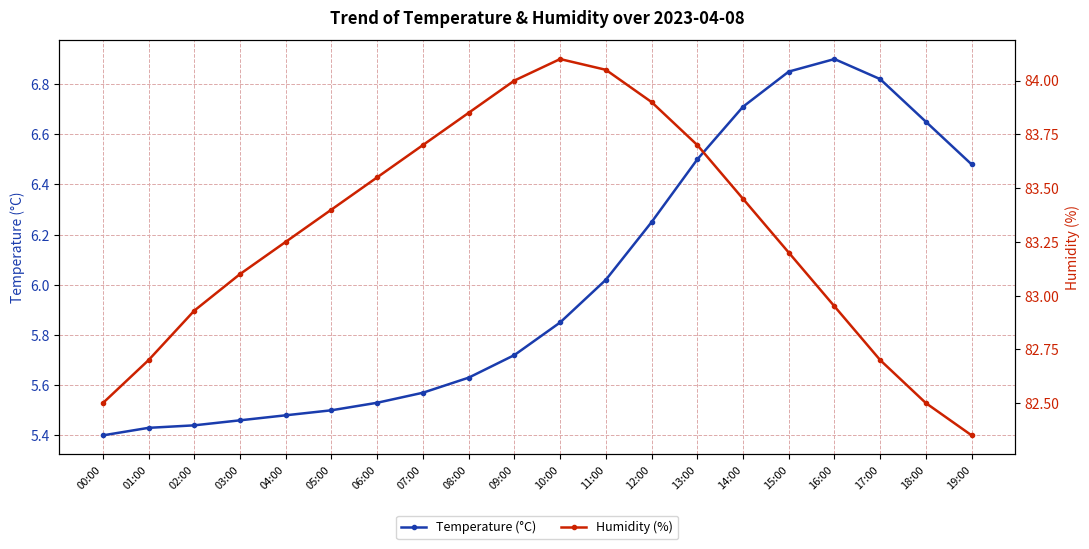

What is the label of the 17th point from the left?

16:00